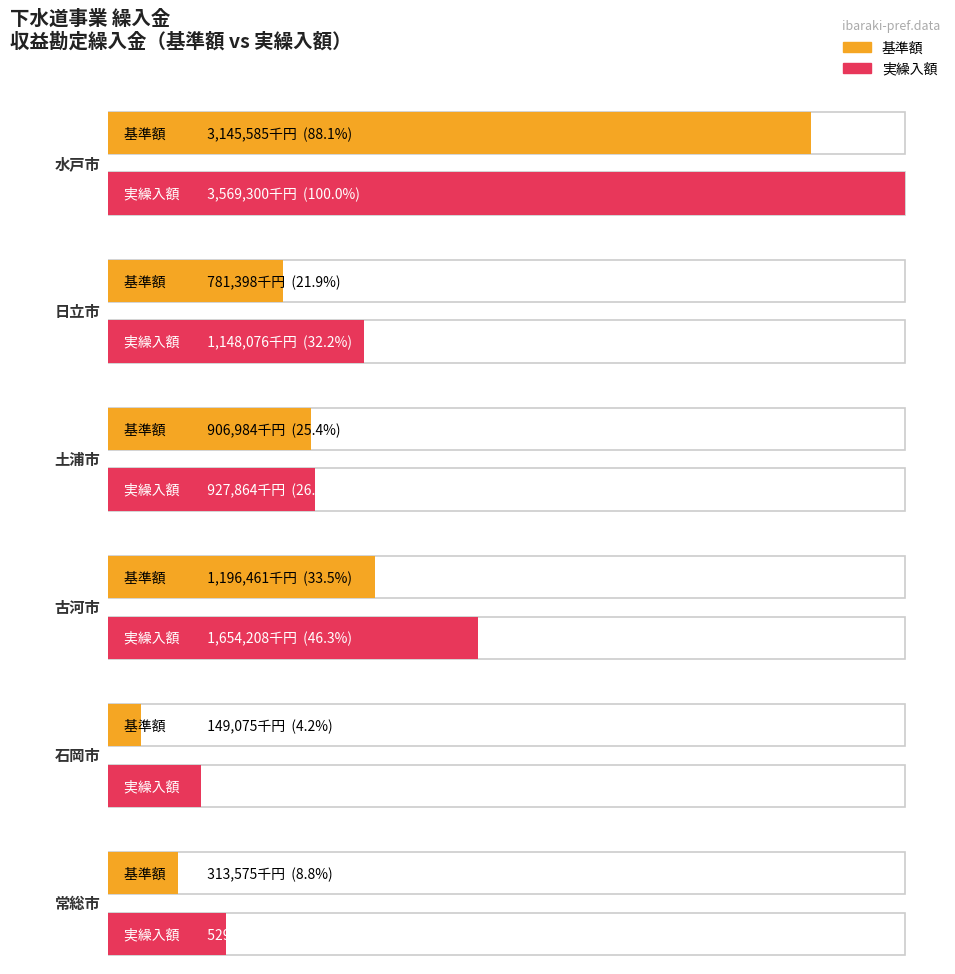

True or false: 実繰入額 has a value of 253278 at 常総市.

False